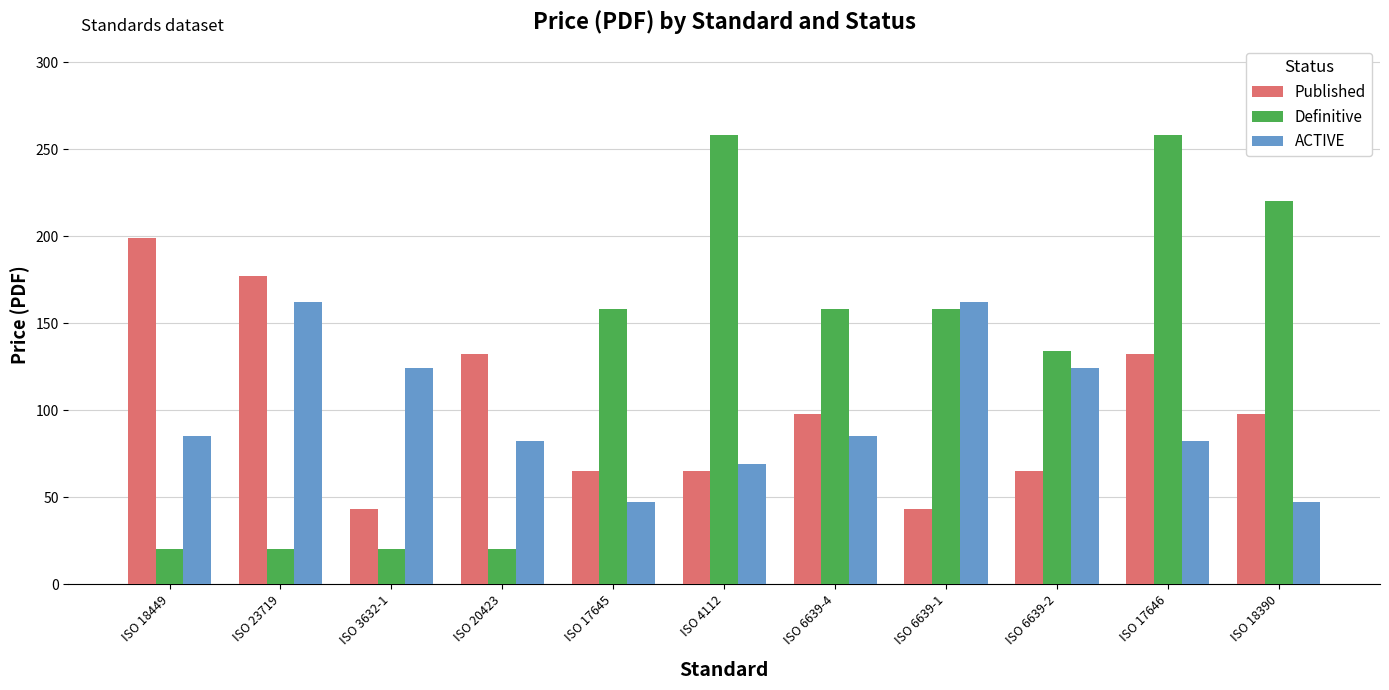

Which series changed the most between ISO 6639-4 and ISO 17646?

Definitive